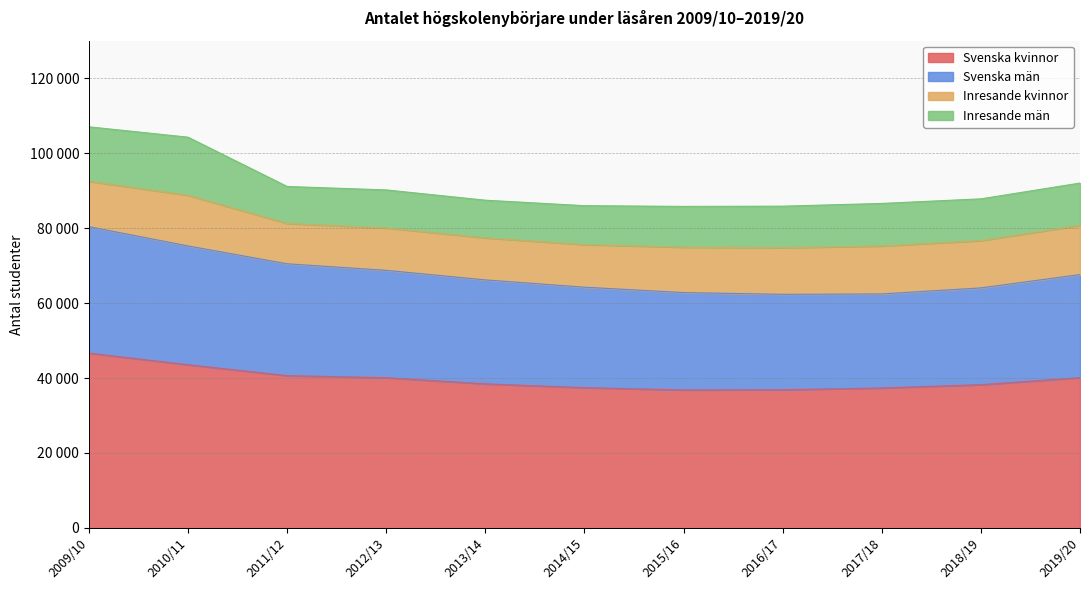

Does the chart display data point markers on the line(s)?

No